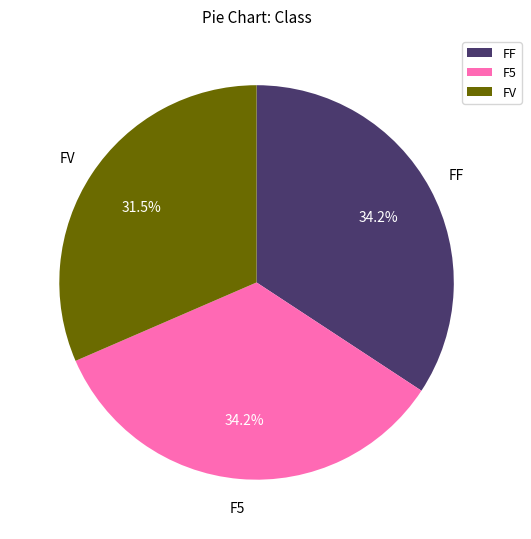

Between FF and FV, which is larger?

FF